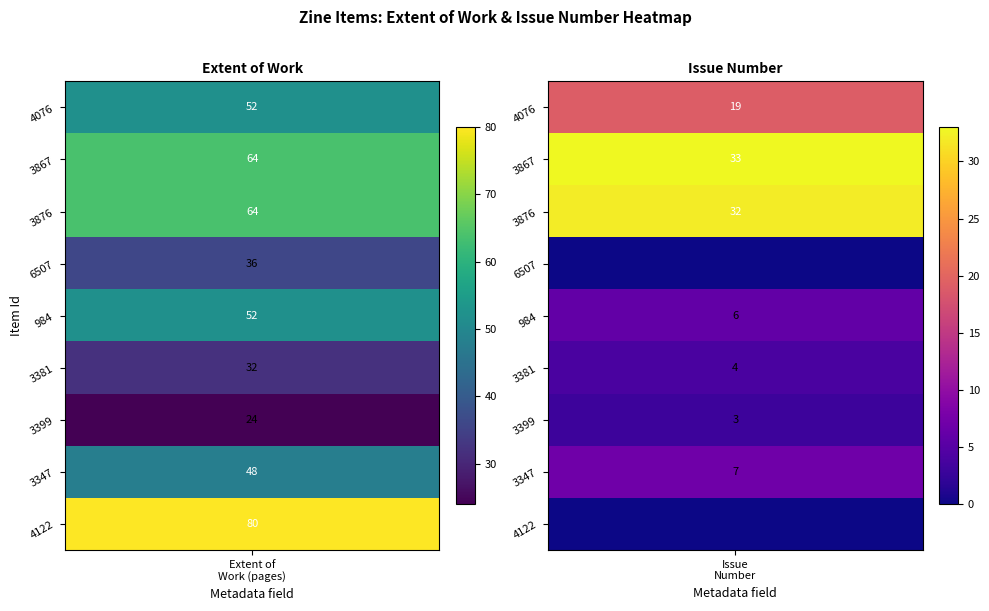

Which series changed the most between 3 and 7?

4076